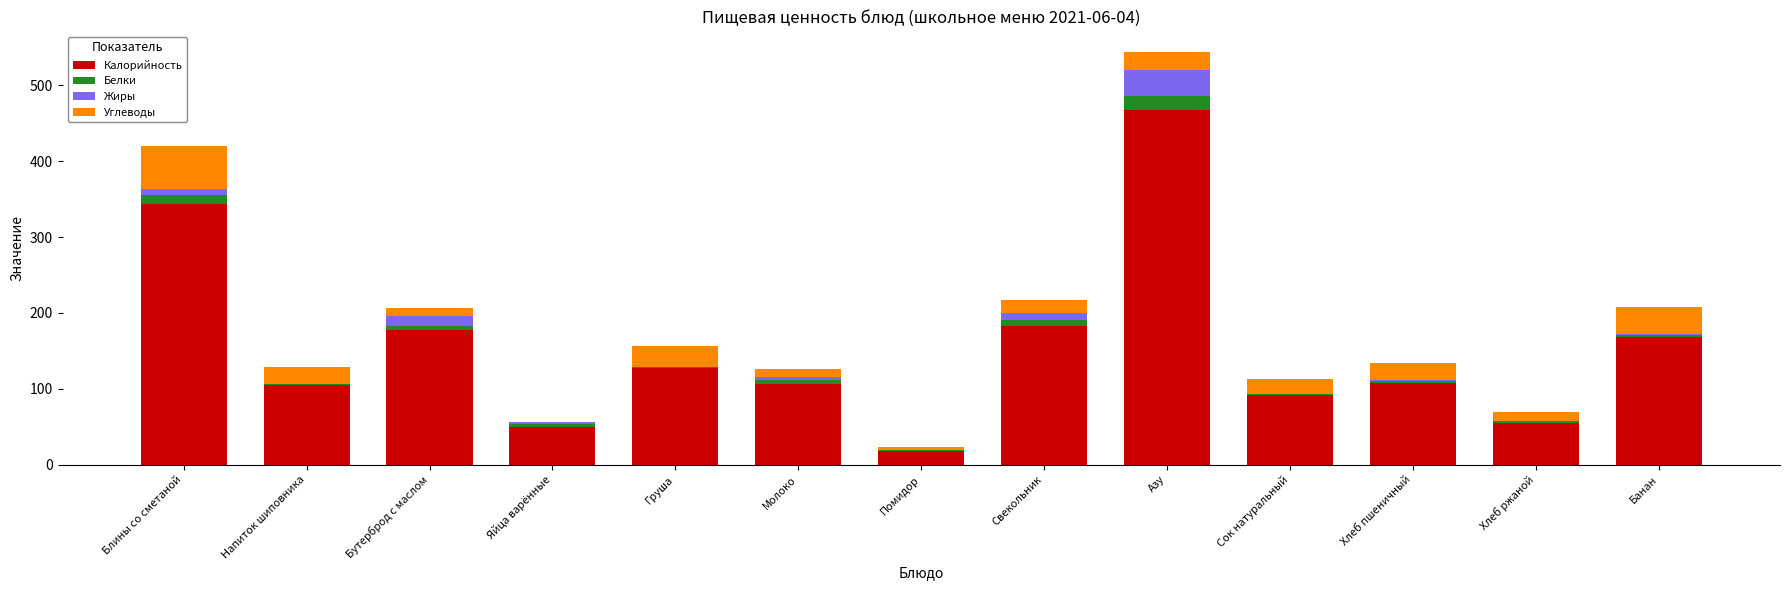

At which category is the sum across all series the highest?

Азу